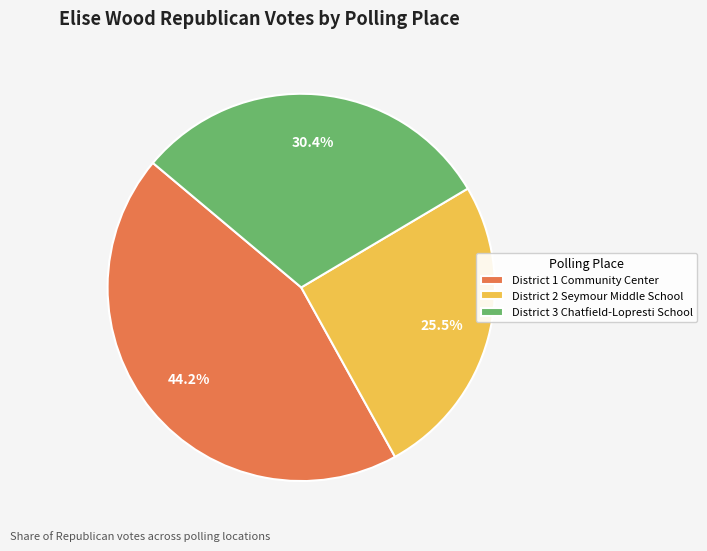

What percentage do District 1 Community Center and District 3 Chatfield-Lopresti School together represent?

74.5%